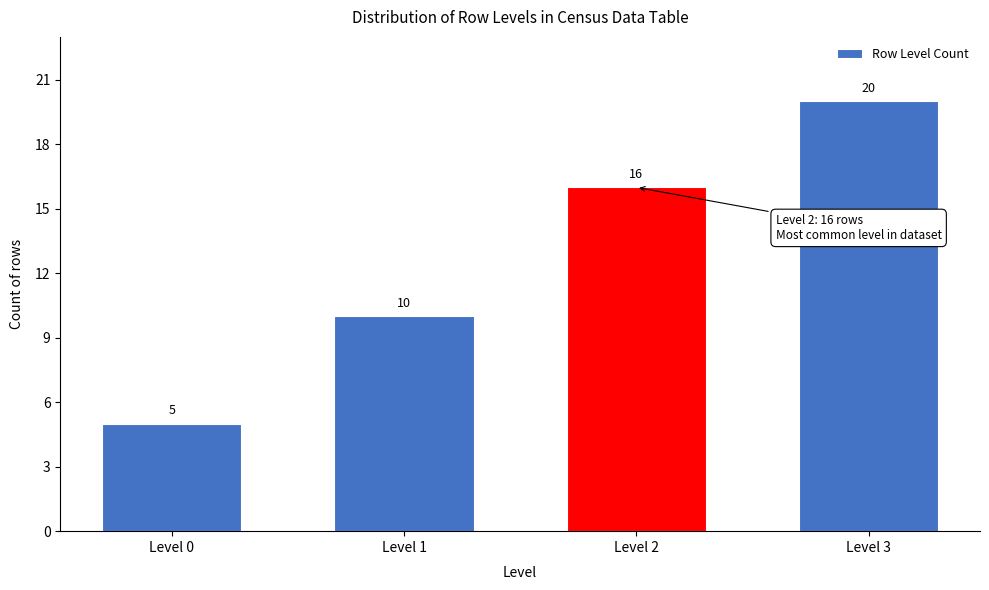

Reading right to left, transcribe all the data shown in this chart.

Level 3=20	Level 2=16	Level 1=10	Level 0=5